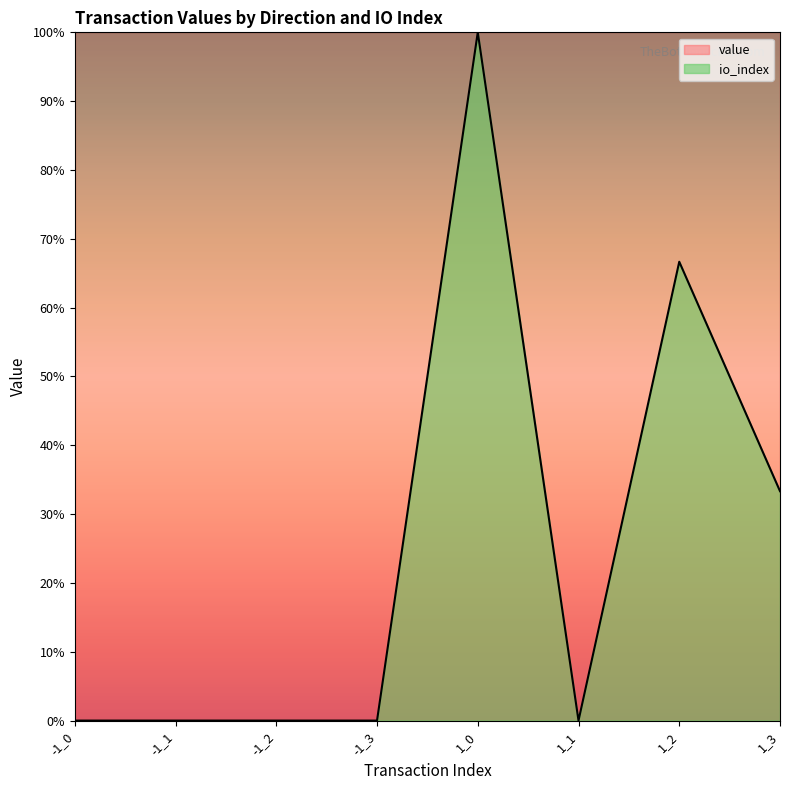

Where is the first local maximum?

1_0